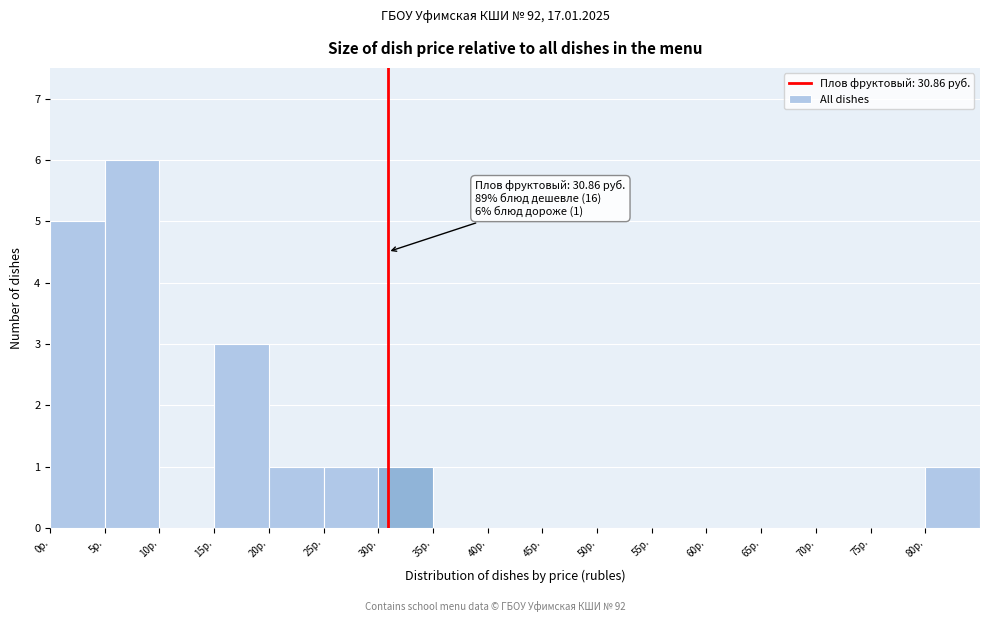

Over which range of the x-axis is the bar tallest?

5 to 10